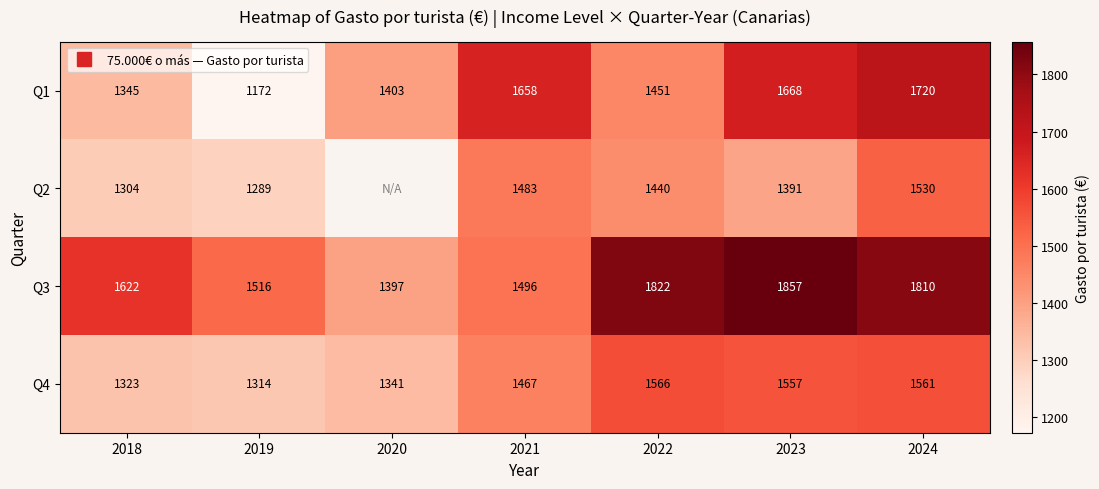

At how many categories does at least one series exceed 1853?

1